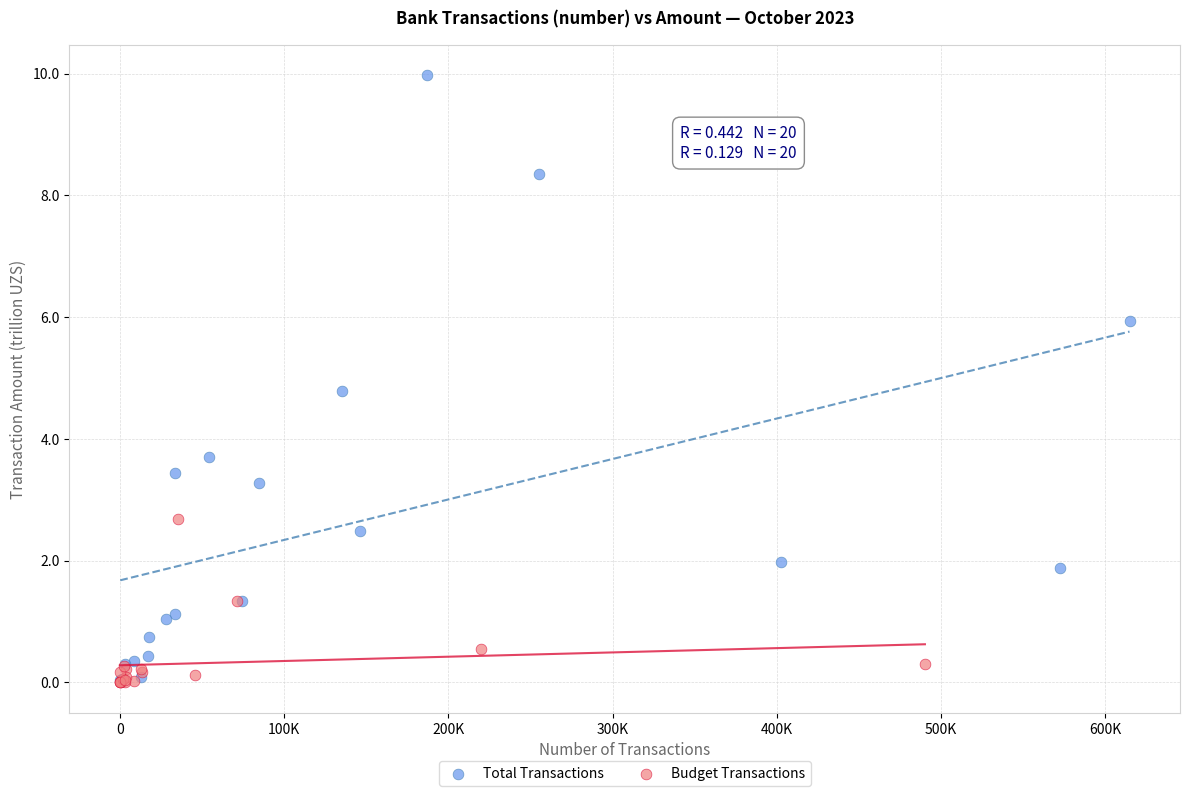

Which series has the largest Y range (max minus min)?

Total Transactions